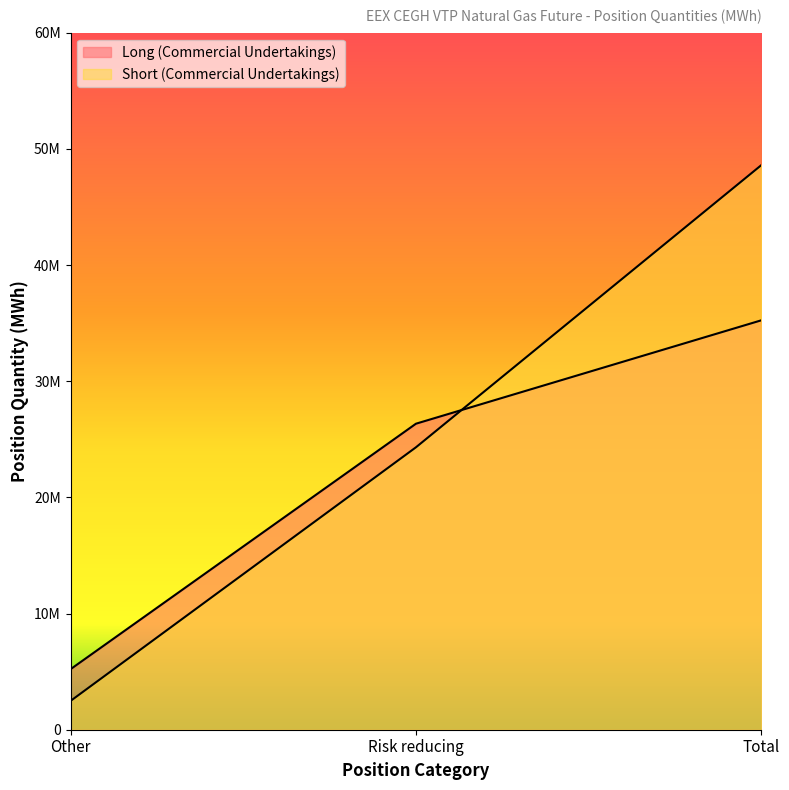

How many series are shown in this chart?

2